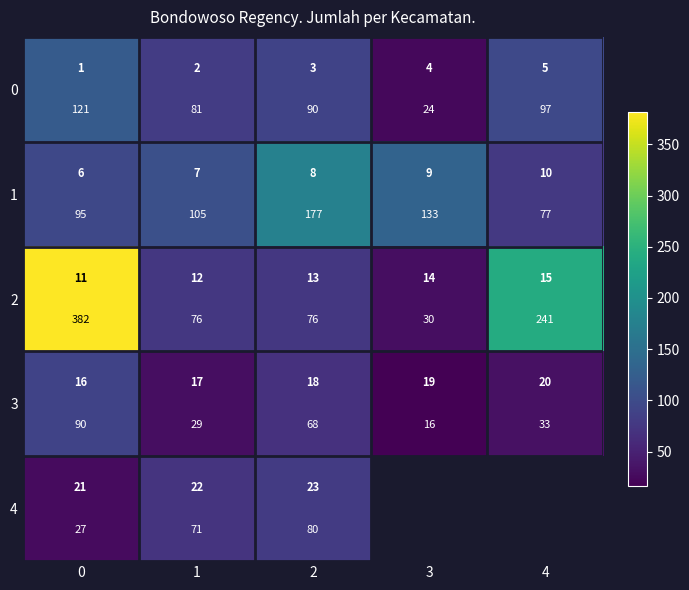

Count the number of categories in the chart.

5